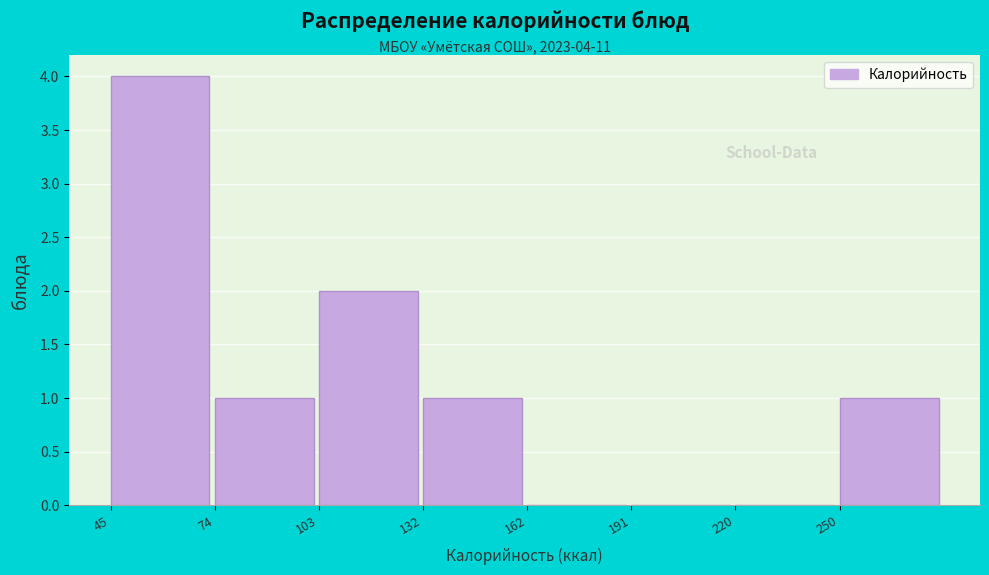

Over which range of the x-axis is the bar tallest?

45 to 75